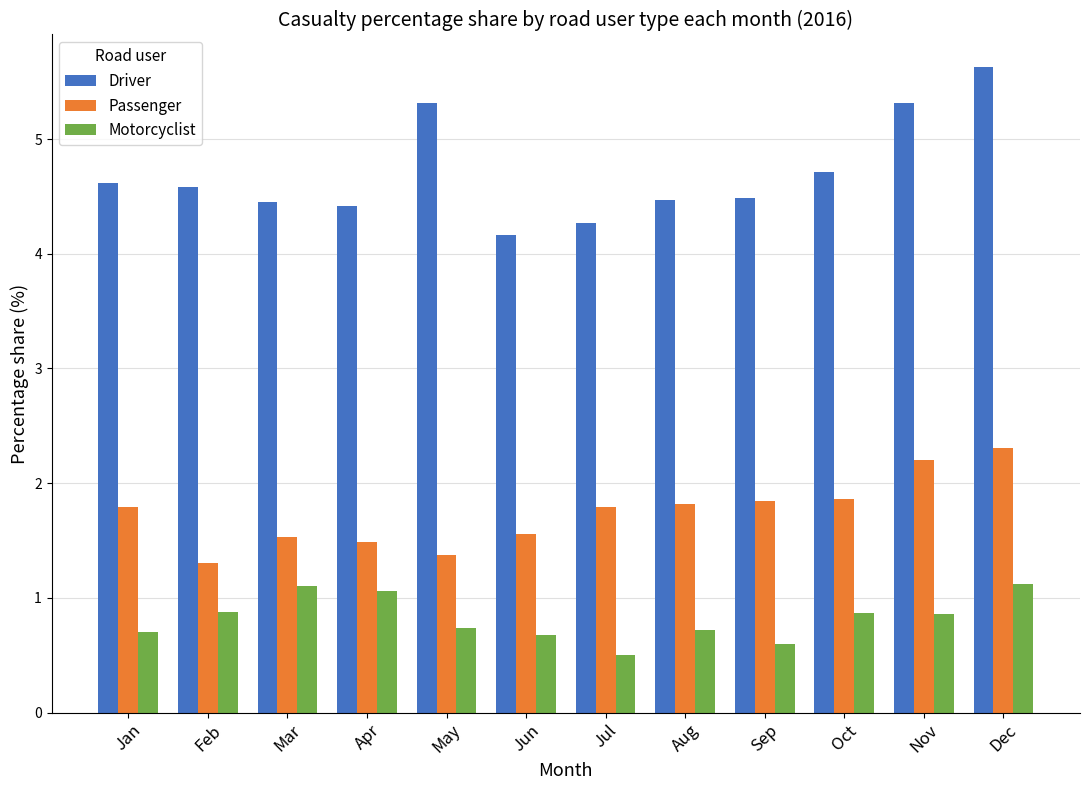

Which series changed the most between Jun and Oct?

Driver